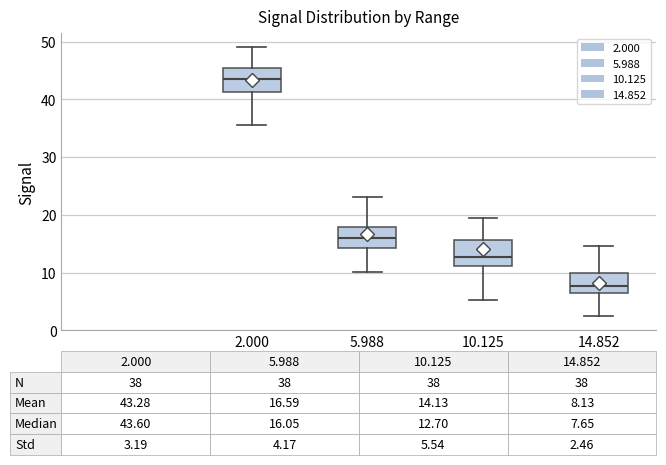

Which box has the lowest median line?

14.852